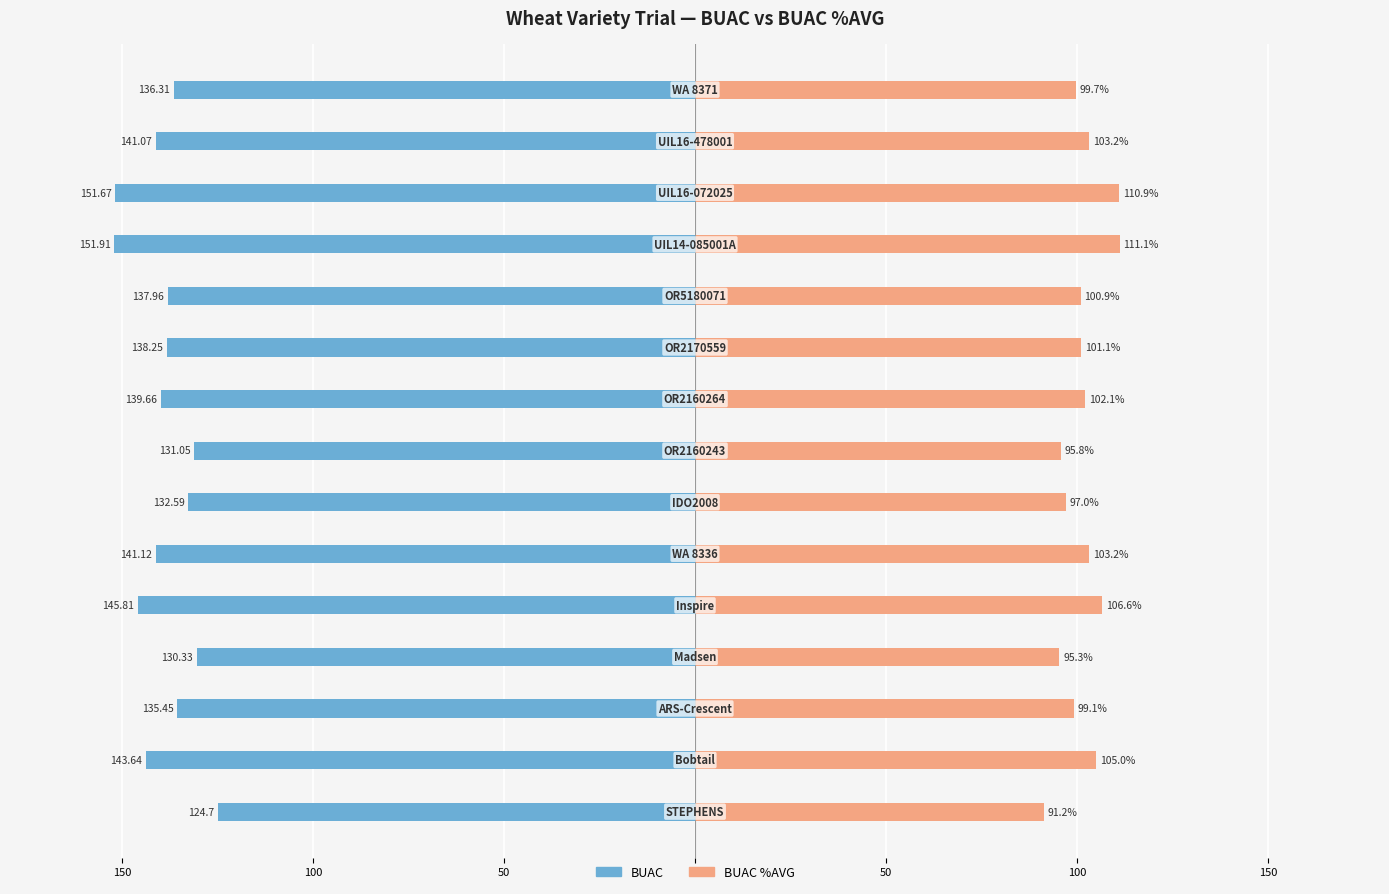

Reading left to right, what are all the values shown in this chart?

BUAC: -124.7	-143.6	-135.4	-130.3	-145.8	-141.1	-132.6	-131.1	-139.7	-138.2	-138.0	-151.9	-151.7	-141.1	-136.3
BUAC %AVG: 91.2	105.0	99.1	95.3	106.6	103.2	97.0	95.8	102.1	101.1	100.9	111.1	110.9	103.2	99.7